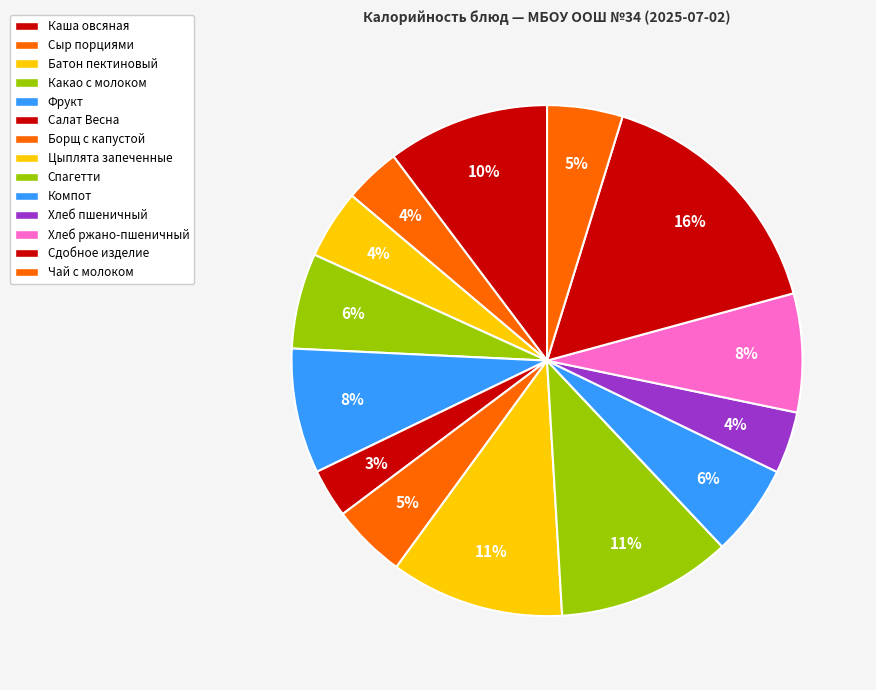

Which slice is the largest?

Сдобное изделие